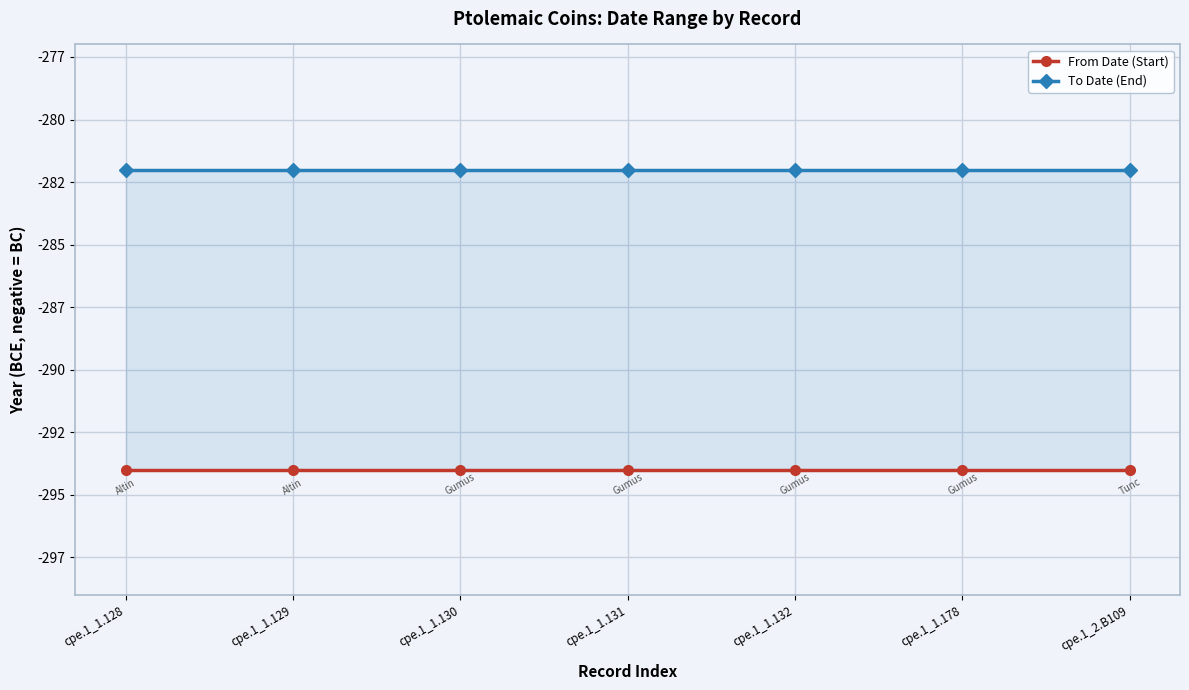

At which category is the sum across all series the highest?

cpe.1_1.128